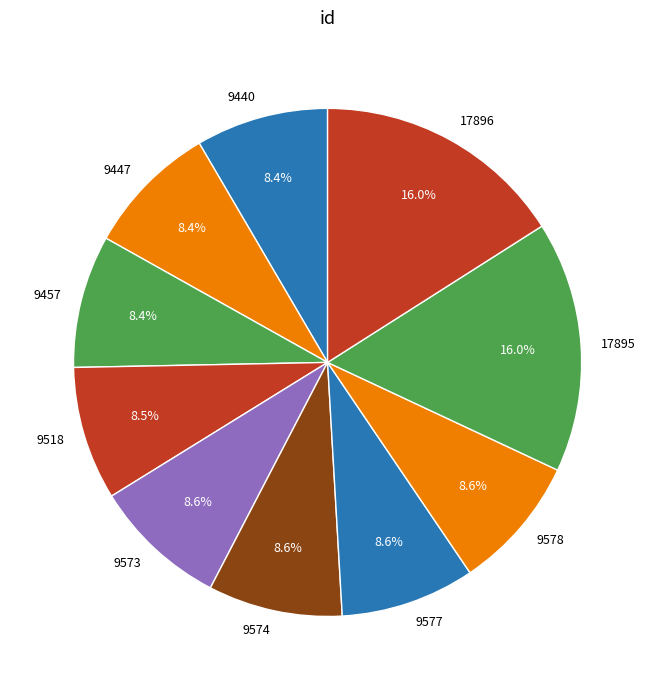

What is the ratio of the value at 9577 to the value at 9457?

1.0